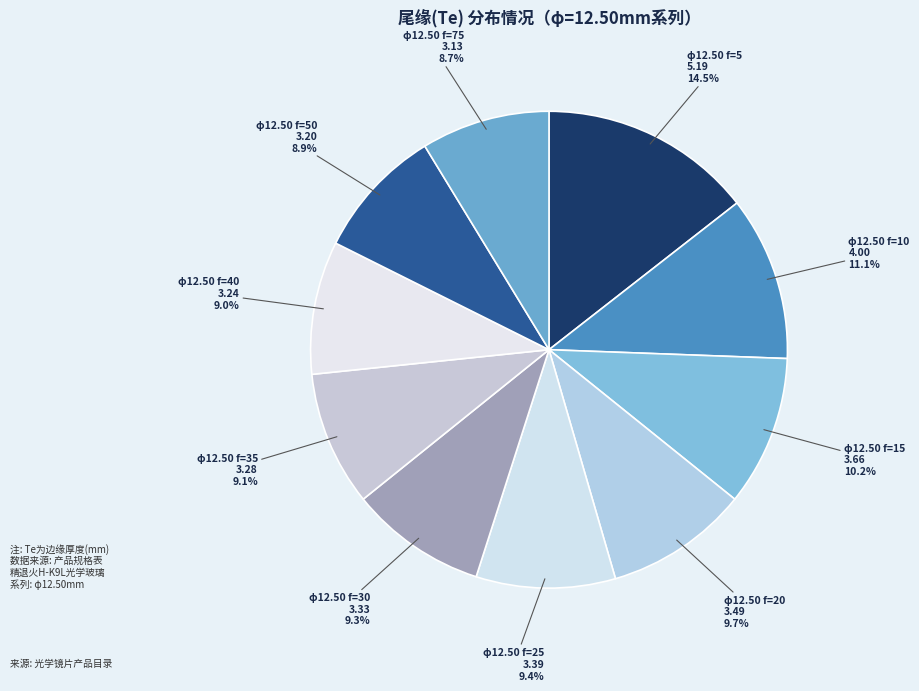

Is there a majority slice in this chart?

No